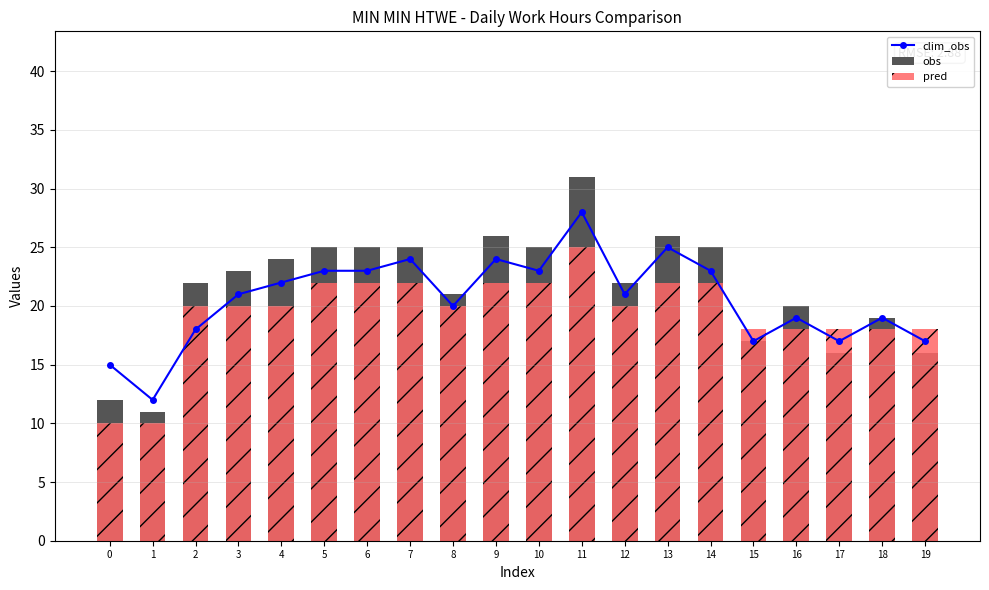

Reading left to right, what are all the values shown in this chart?

clim_obs: 0=15.0	1=12.0	2=18.0	3=21.0	4=22.0	5=23.0	6=23.0	7=24.0	8=20.0	9=24.0	10=23.0	11=28.0	12=21.0	13=25.0	14=23.0	15=17.0	16=19.0	17=17.0	18=19.0	19=17.0
obs: 0=12.0	1=11.0	2=22.0	3=23.0	4=24.0	5=25.0	6=25.0	7=25.0	8=21.0	9=26.0	10=25.0	11=31.0	12=22.0	13=26.0	14=25.0	15=17.0	16=20.0	17=16.0	18=19.0	19=16.0
pred: 0=10.0	1=10.0	2=20.0	3=20.0	4=20.0	5=22.0	6=22.0	7=22.0	8=20.0	9=22.0	10=22.0	11=25.0	12=20.0	13=22.0	14=22.0	15=18.0	16=18.0	17=18.0	18=18.0	19=18.0